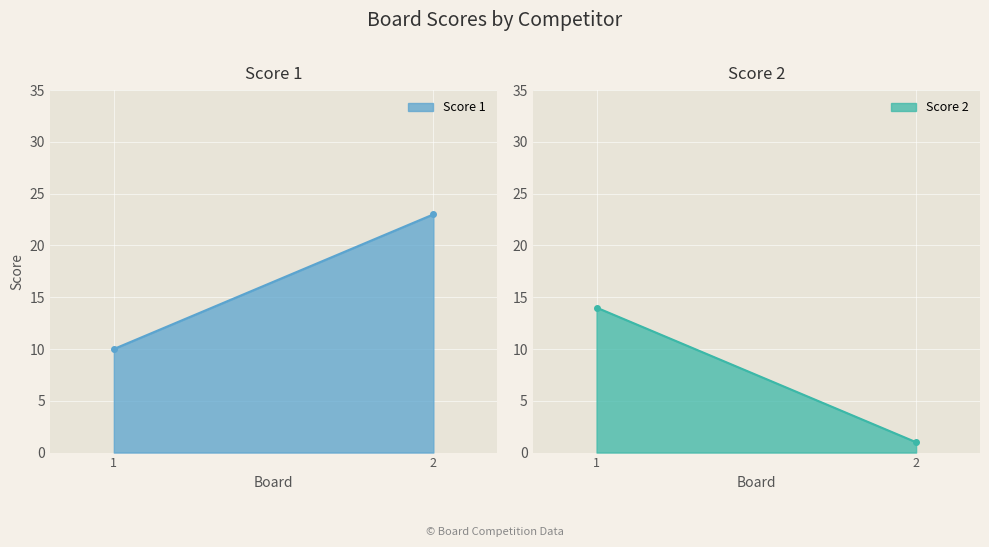

Count the number of categories in the chart.

2